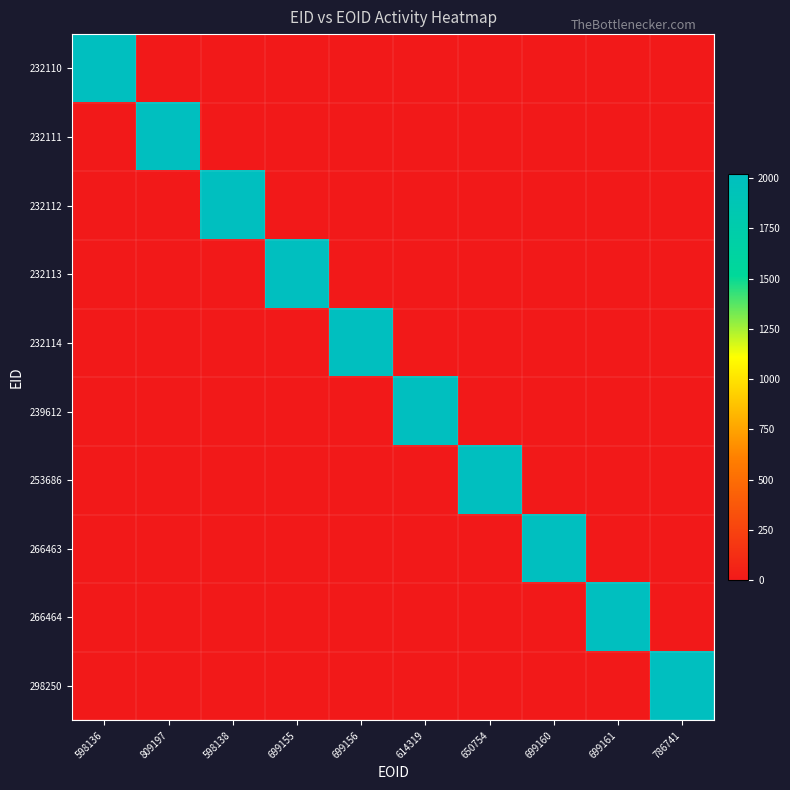

Reading right to left, transcribe all the data shown in this chart.

232110: 786741=0	699161=0	699160=0	650754=0	614319=0	699156=0	699155=0	598138=0	809197=0	598136=2018
232111: 786741=0	699161=0	699160=0	650754=0	614319=0	699156=0	699155=0	598138=0	809197=2018	598136=0
232112: 786741=0	699161=0	699160=0	650754=0	614319=0	699156=0	699155=0	598138=2018	809197=0	598136=0
232113: 786741=0	699161=0	699160=0	650754=0	614319=0	699156=0	699155=2018	598138=0	809197=0	598136=0
232114: 786741=0	699161=0	699160=0	650754=0	614319=0	699156=2018	699155=0	598138=0	809197=0	598136=0
239612: 786741=0	699161=0	699160=0	650754=0	614319=2018	699156=0	699155=0	598138=0	809197=0	598136=0
253686: 786741=0	699161=0	699160=0	650754=2018	614319=0	699156=0	699155=0	598138=0	809197=0	598136=0
266463: 786741=0	699161=0	699160=2018	650754=0	614319=0	699156=0	699155=0	598138=0	809197=0	598136=0
266464: 786741=0	699161=2018	699160=0	650754=0	614319=0	699156=0	699155=0	598138=0	809197=0	598136=0
298250: 786741=2018	699161=0	699160=0	650754=0	614319=0	699156=0	699155=0	598138=0	809197=0	598136=0